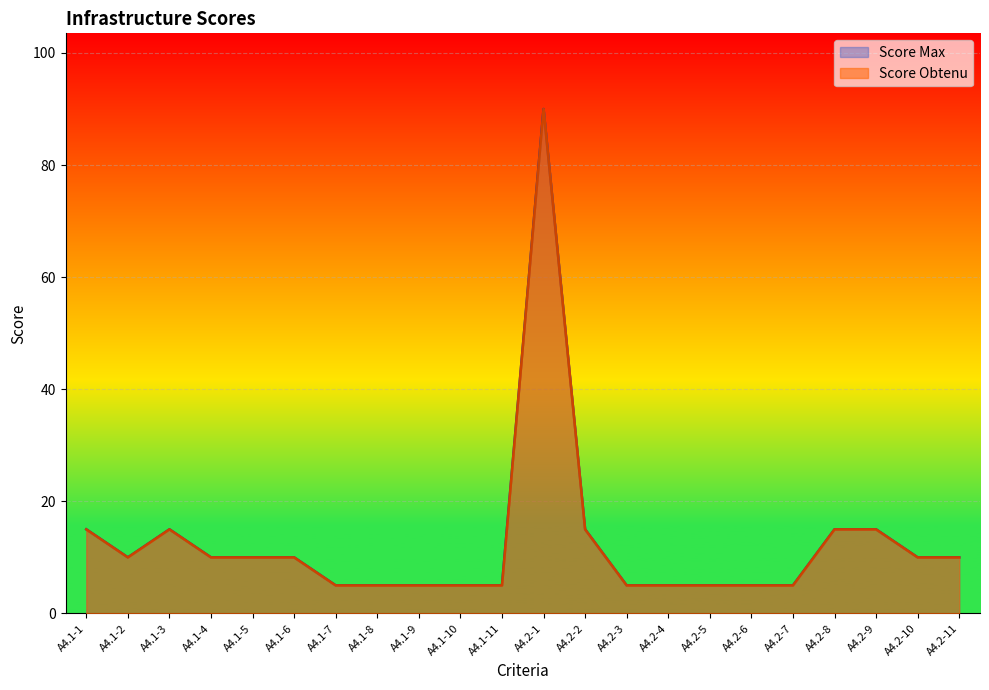

What are all the series names shown in the legend?

Score Obtenu, Score Max